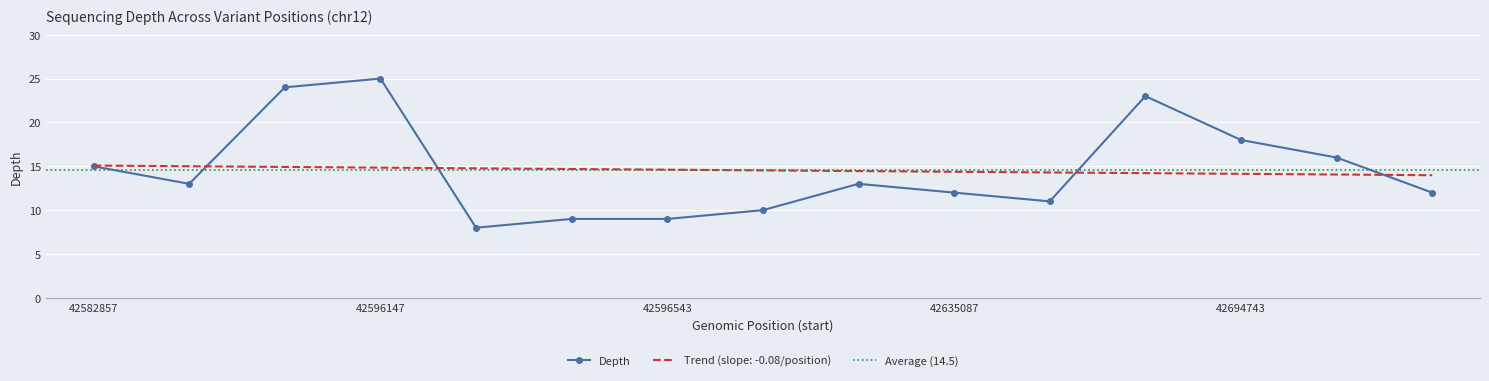

List the labels in order of value, largest first.

42596147, 42591201, 42662655, 42694743, 42720555, 42582857, 42588088, 42608474, 42635087, 42727840, 42635314, 42604755, 42596535, 42596543, 42596348